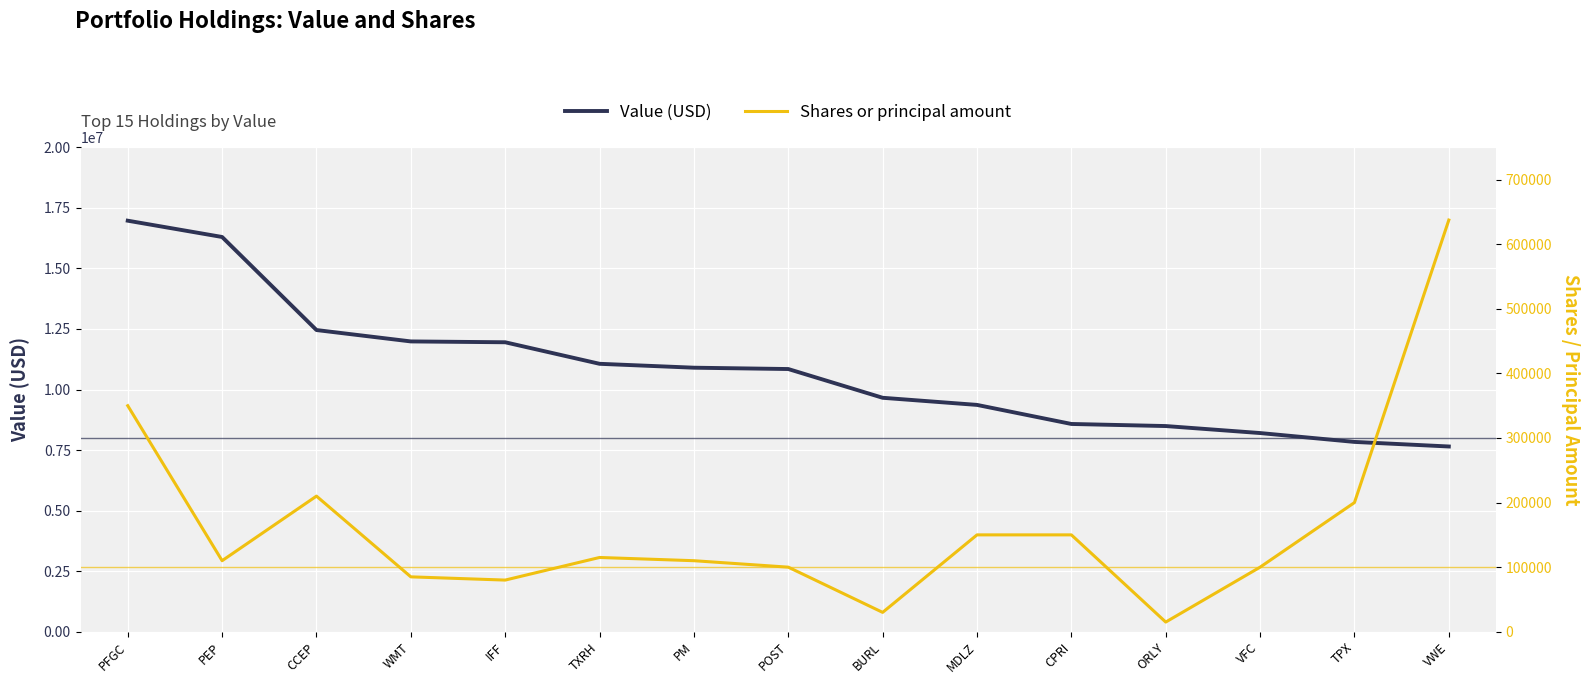

Which has a higher value, BURL or PM?

PM